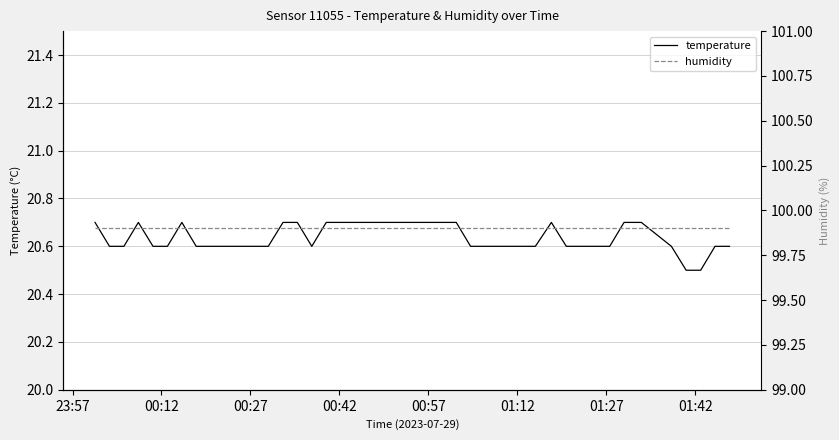

What is the maximum value for temperature?

20.7